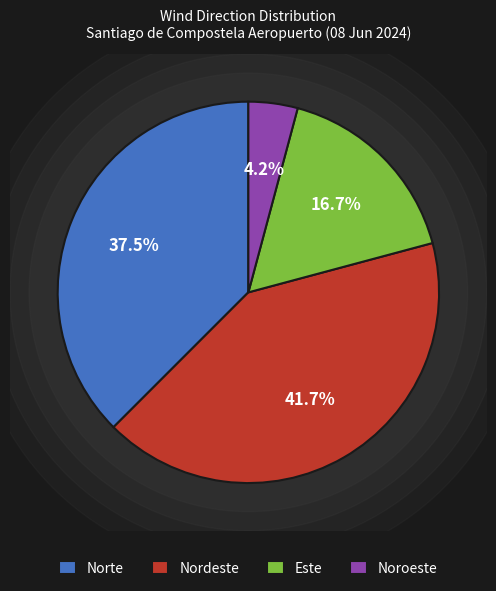

True or false: Este accounts for 17% of the total.

True